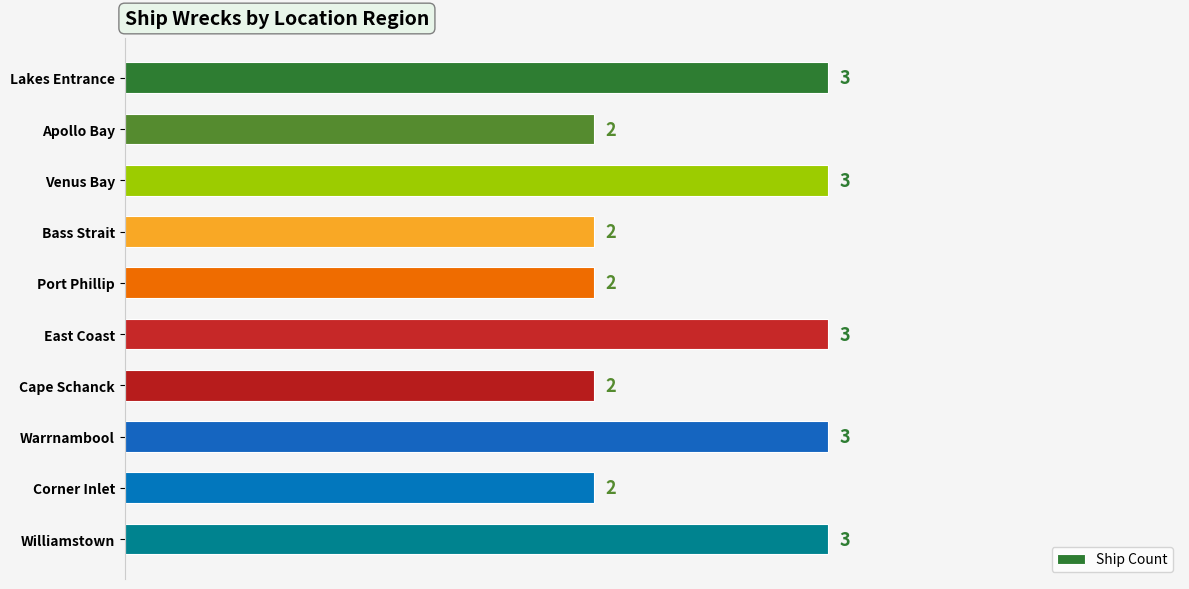

How many values are between 2 and 3?

10